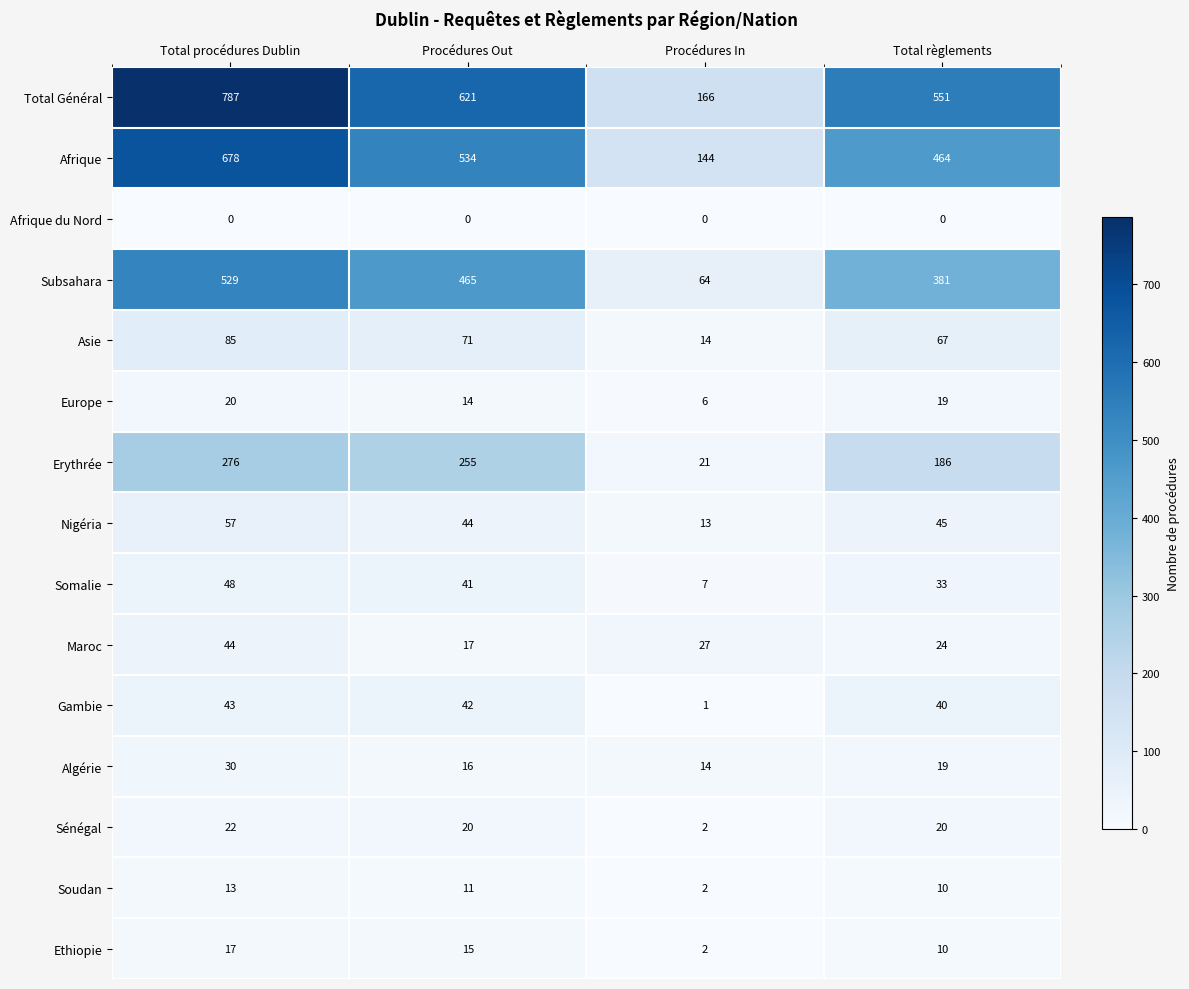

Which label corresponds to the largest value in the chart?

Total procédures Dublin